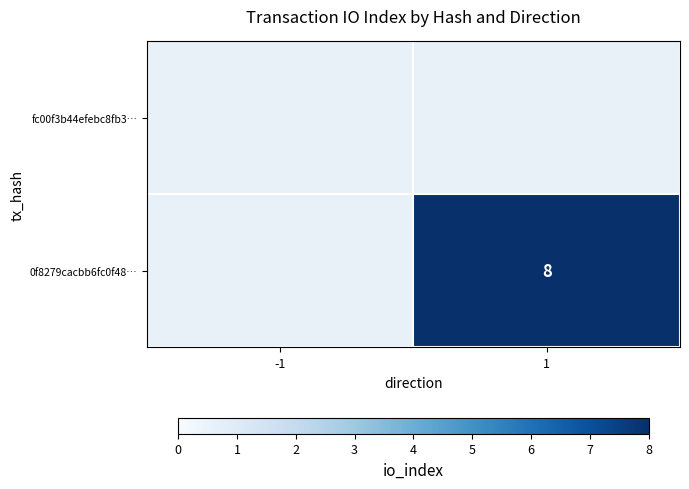

At which category does the chart reach its peak across all series?

1